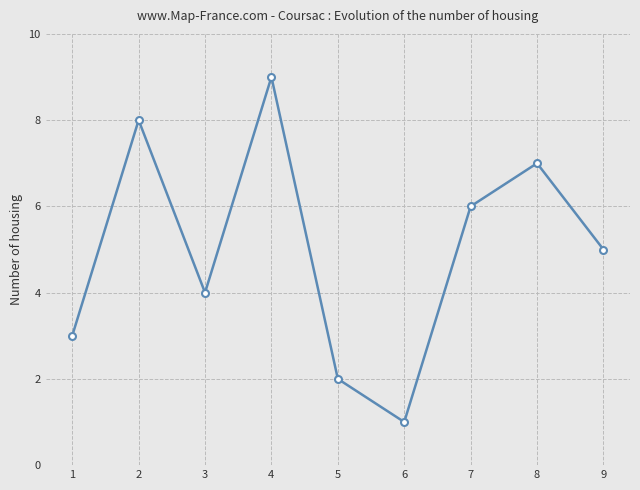

True or false: there are more than 1 points higher than both neighbors.

True